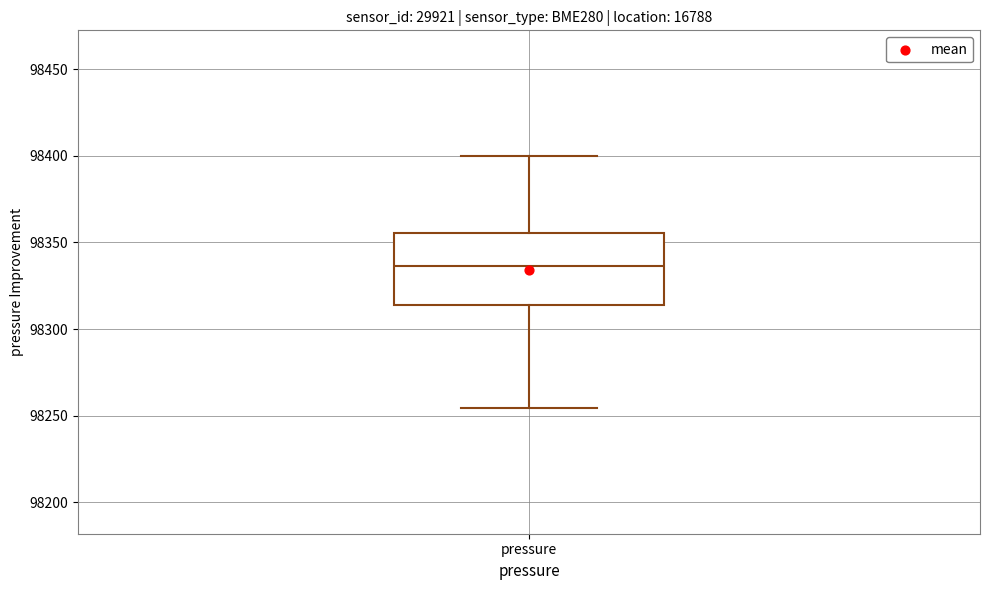

Read this box plot against the y-axis: the position of the median line, the range covered by the box, and the ends of both whiskers. The values are not printed on the chart, so give them approximately, as read against the axis.

median 98335, box 98315 to 98355, whiskers 98255 to 98400